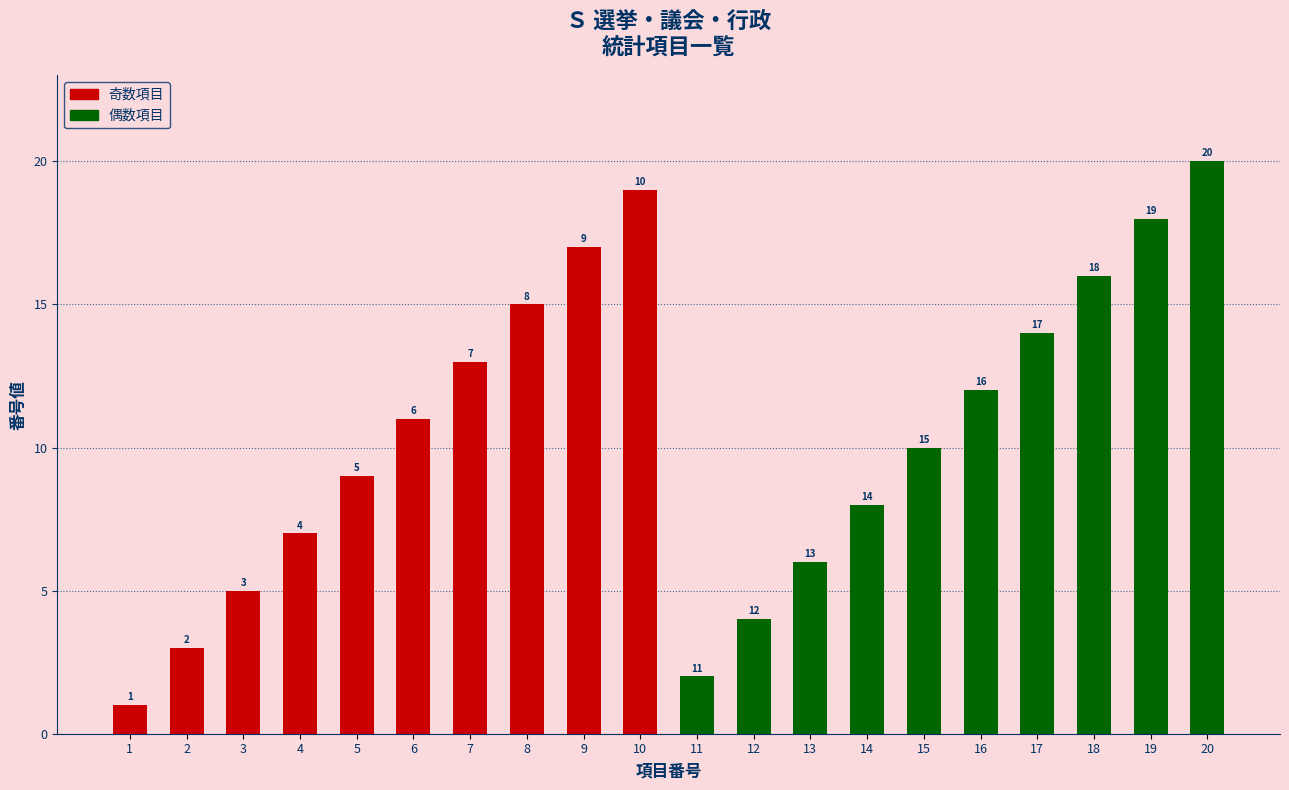

What is the sum of all 偶数項目 values?

110